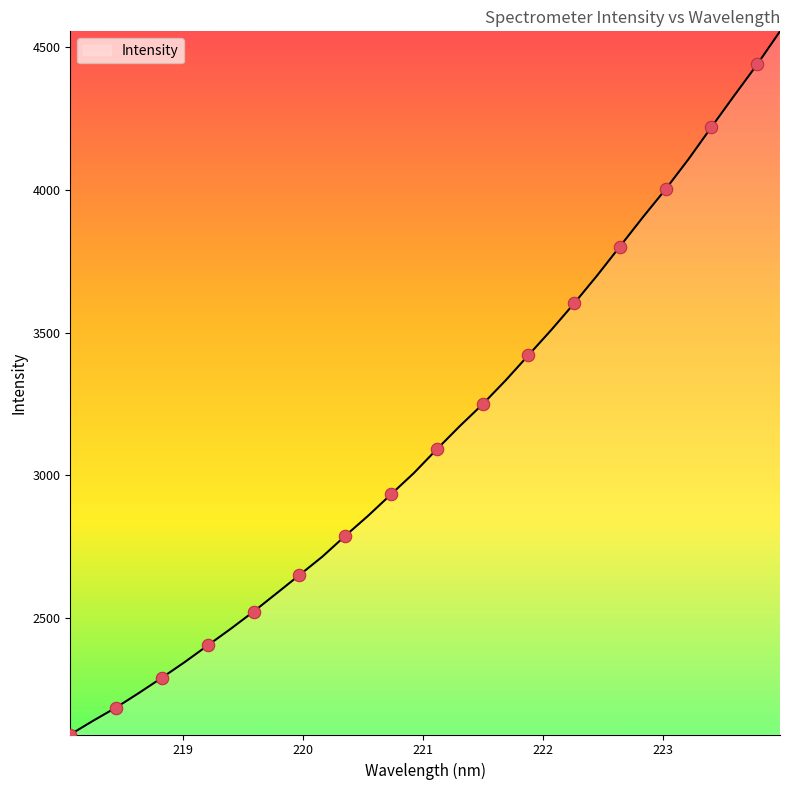

What is the greatest value displayed?

4555.3